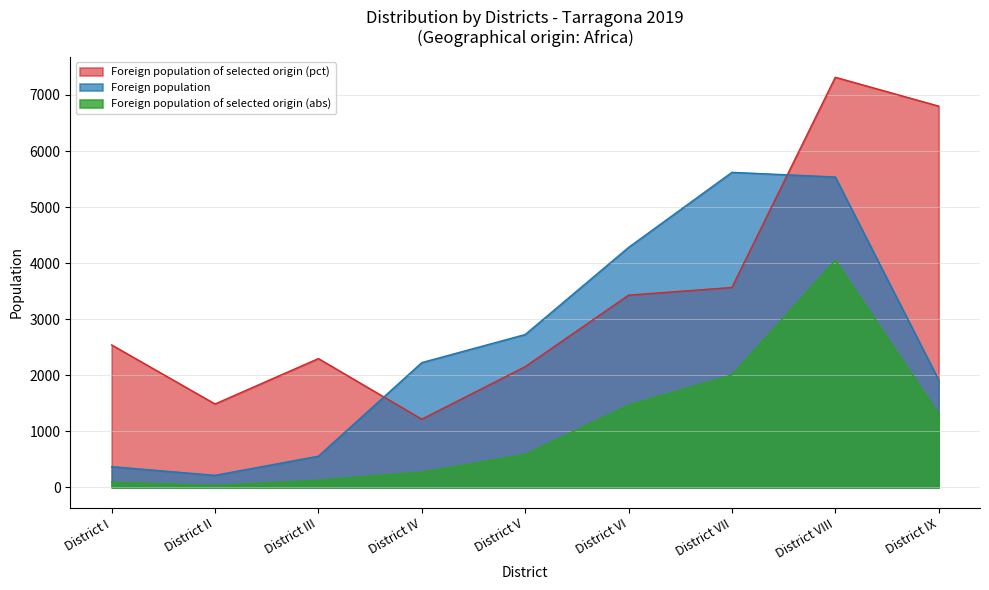

True or false: Foreign population and Foreign population of selected origin (pct) intersect in this chart.

True